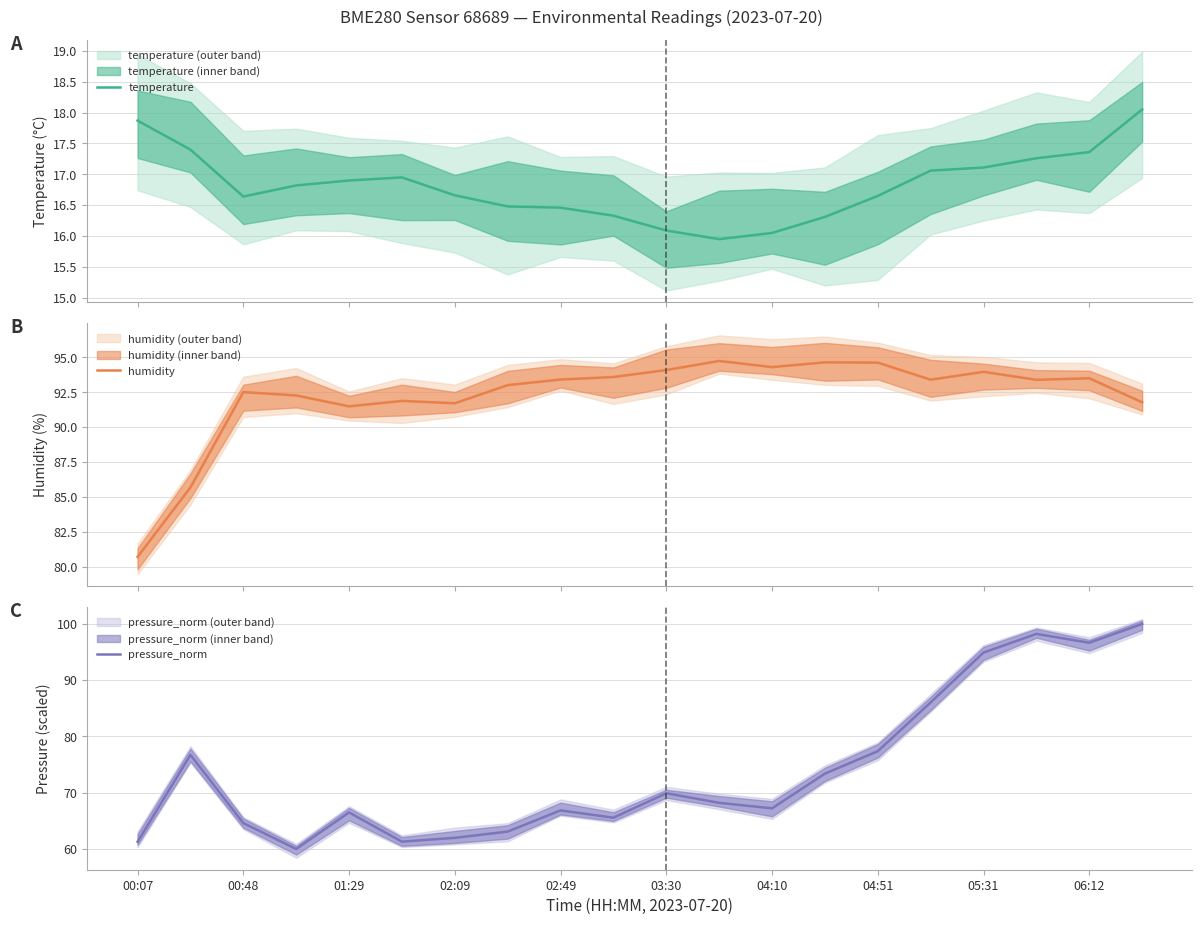

Does the chart have visible grid lines?

Yes